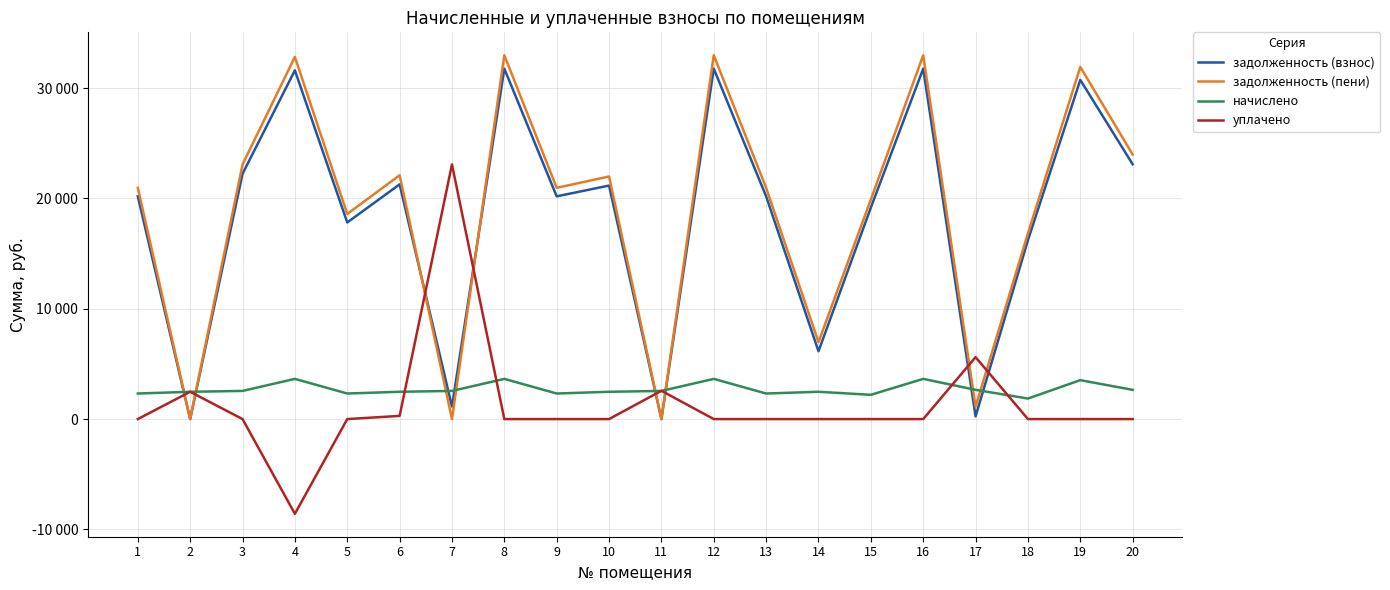

What is the value of the начислено point at the 2nd from the left?

2474.6